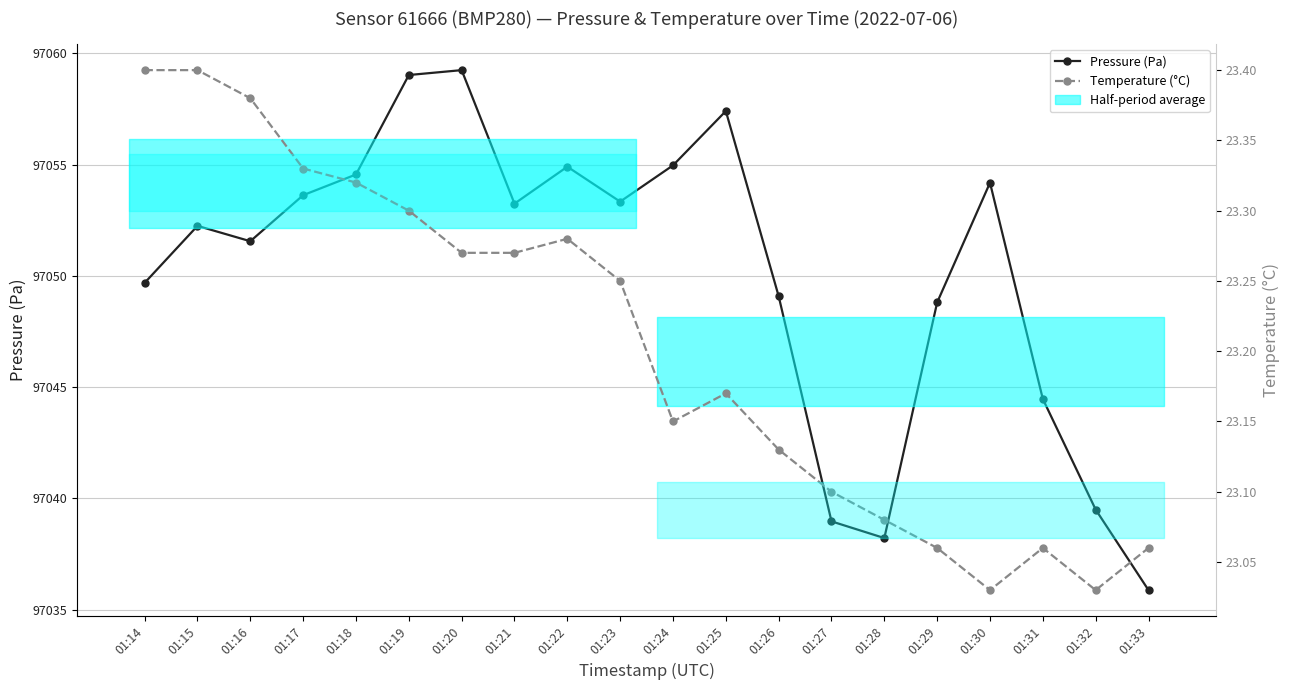

How many categories are shown in the chart?

20